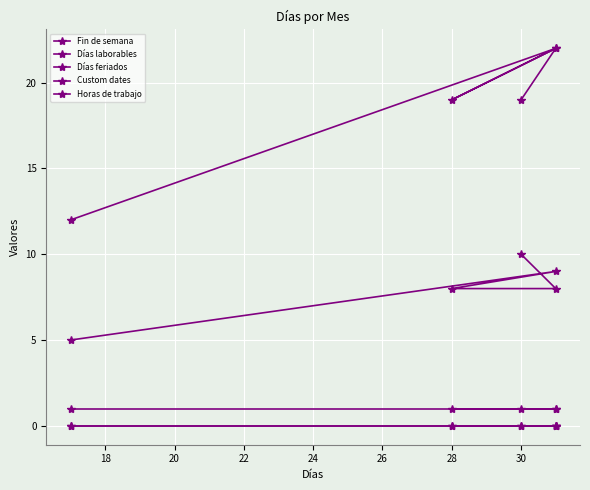

Count the Fin de semana values in the range 8 to 9.

3